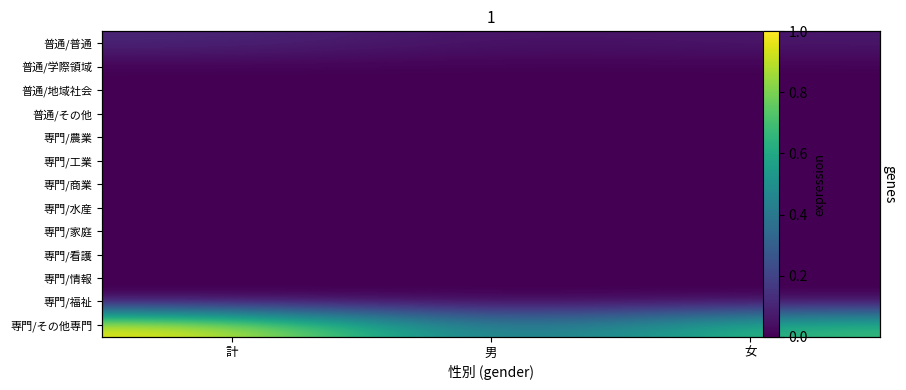

The value of 専門/看護 at 男 is 0.0. True or false?

True